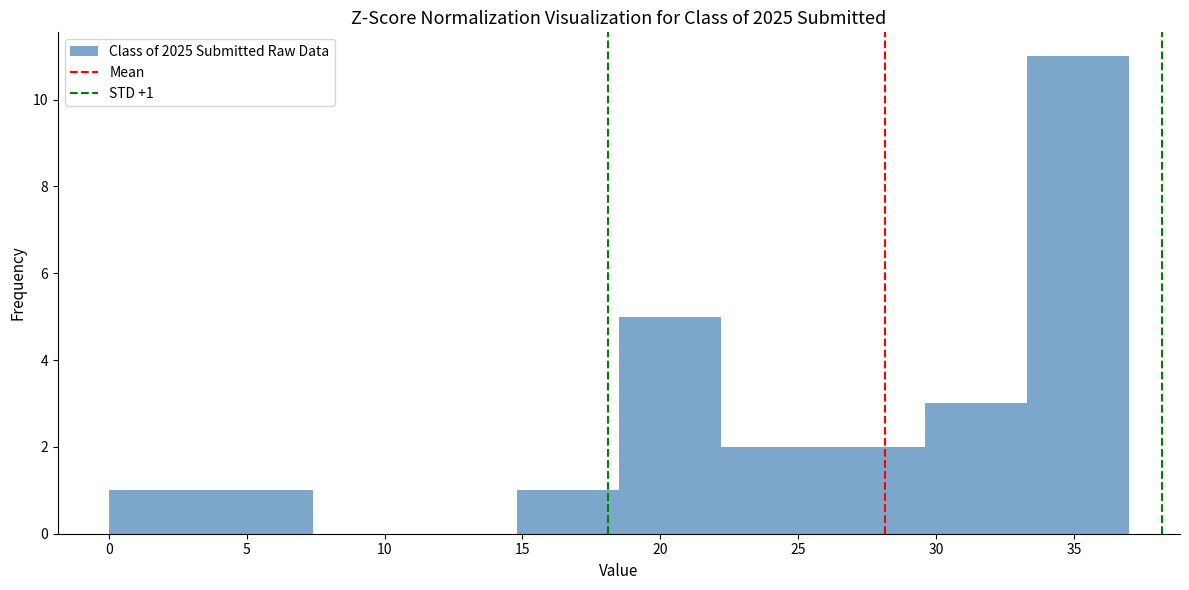

Over which range of the x-axis is the bar tallest?

33.3 to 37.0